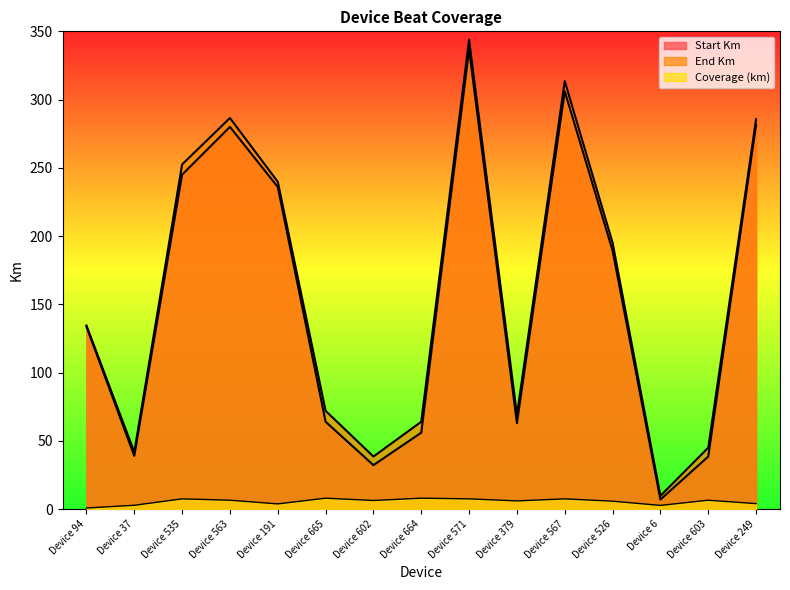

Reading left to right, list all the values displayed in this chart.

Start Km: 133.7	39.0	245.0	280.0	236.0	64.0	32.2	56.0	336.5	63.0	306.0	189.3	7.0	38.5	281.6
End Km: 134.5	41.8	252.5	286.5	239.8	72.0	38.5	64.0	344.0	69.0	313.5	195.1	9.7	45.0	285.6
Coverage: 0.8	2.8	7.5	6.5	3.8	8.0	6.3	8.0	7.5	6.0	7.5	5.8	2.7	6.5	4.0